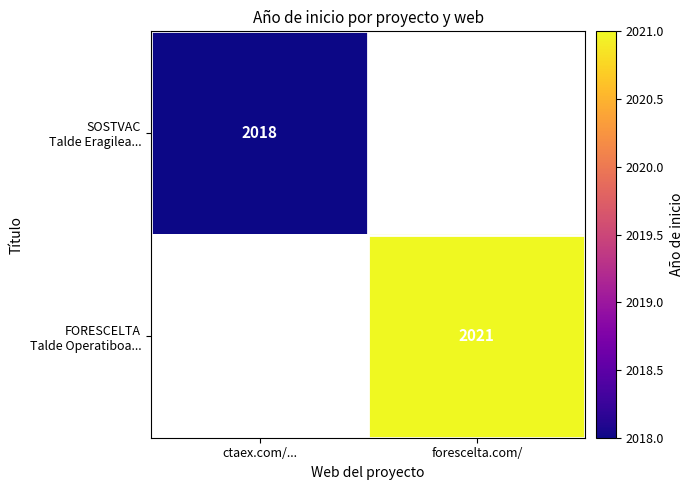

At which label does SOSTVAC Talde Eragilea... reach its peak?

ctaex.com/...